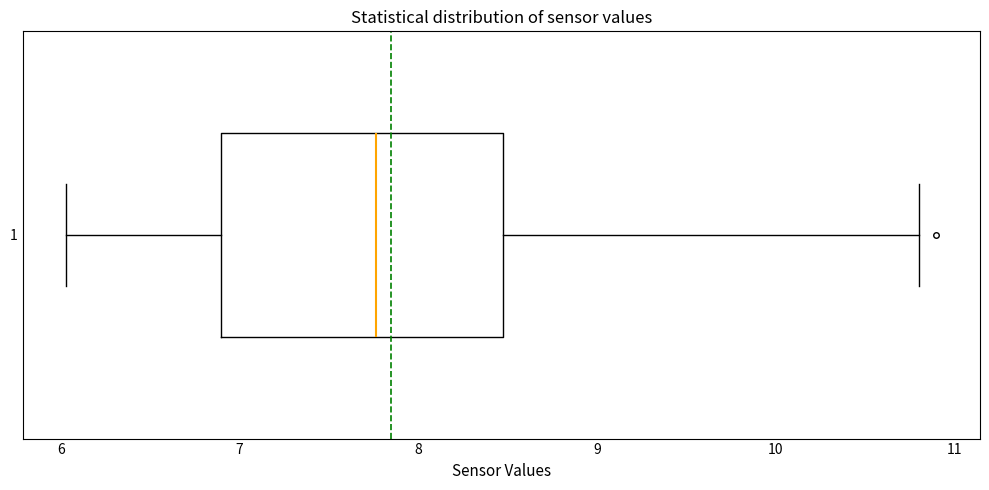

Transcribe this box plot: give where the median line is, the range the box spans, and where the two whiskers end, as read against the x-axis. The values are not printed on the chart, so give them approximately, as read against the axis.

median 7.8, box 6.9 to 8.5, whiskers 6.0 to 10.8